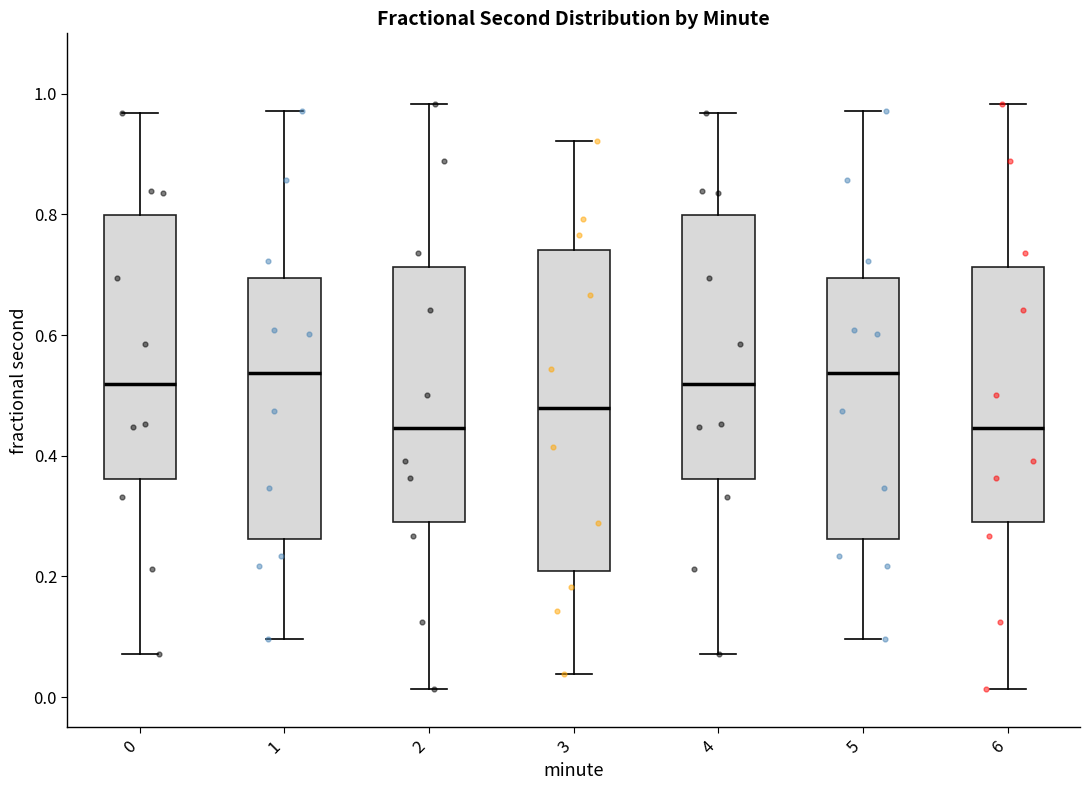

Where does the median line of the box at x = 4 sit on the y-axis? The values are not printed on the chart, so give them approximately, as read against the axis.

0.52